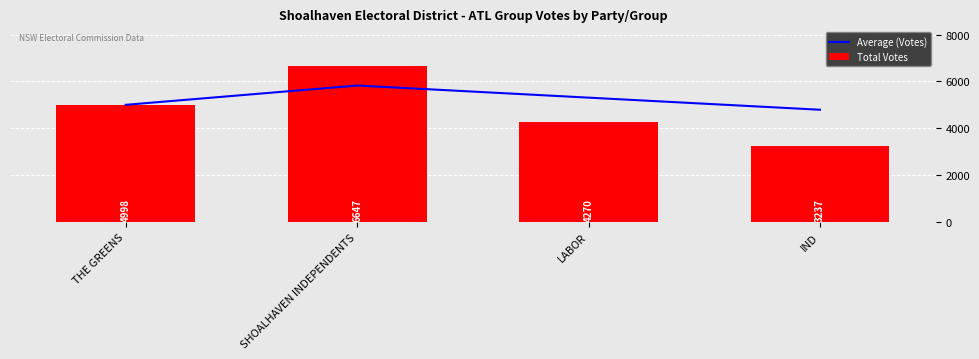

The Total Votes series shows 4270.0 at LABOR. True or false?

True